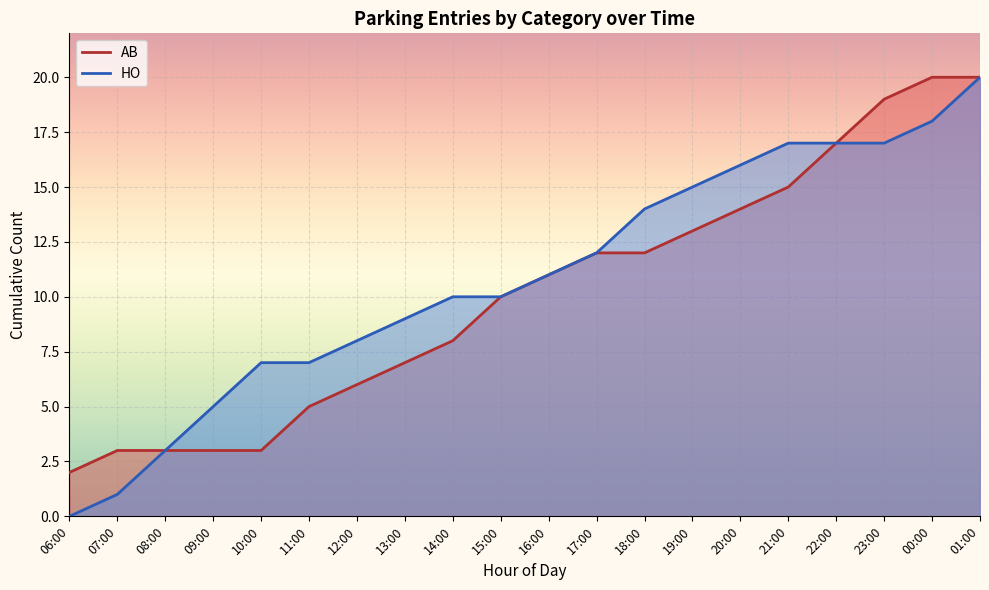

True or false: AB has a value of 11 at 16:00.

True